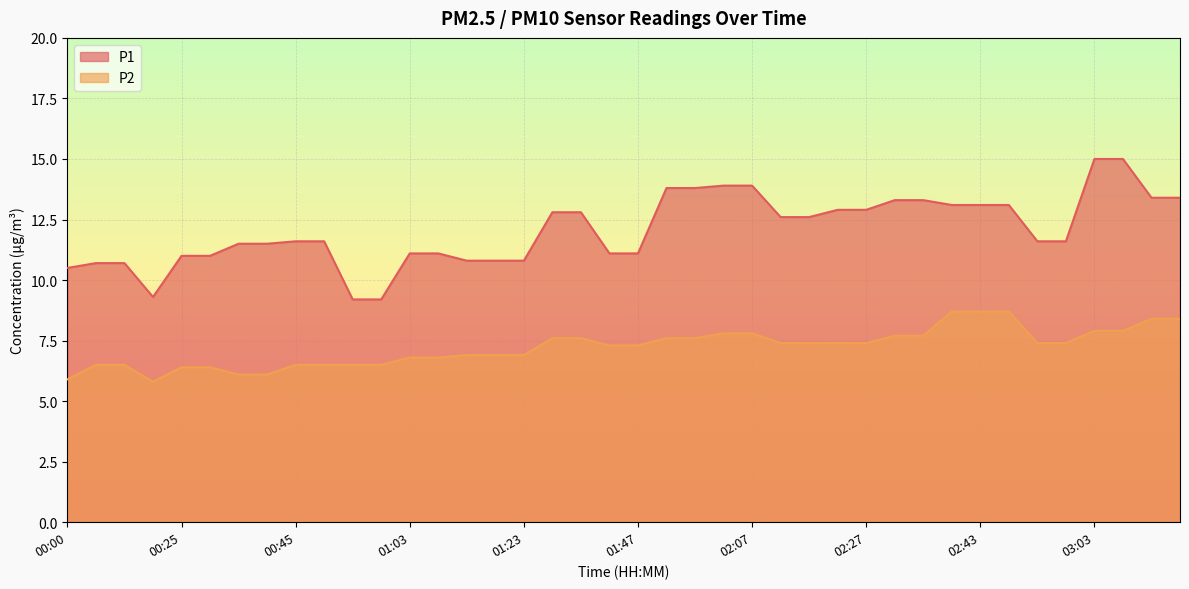

What is the minimum value for P2?

5.8